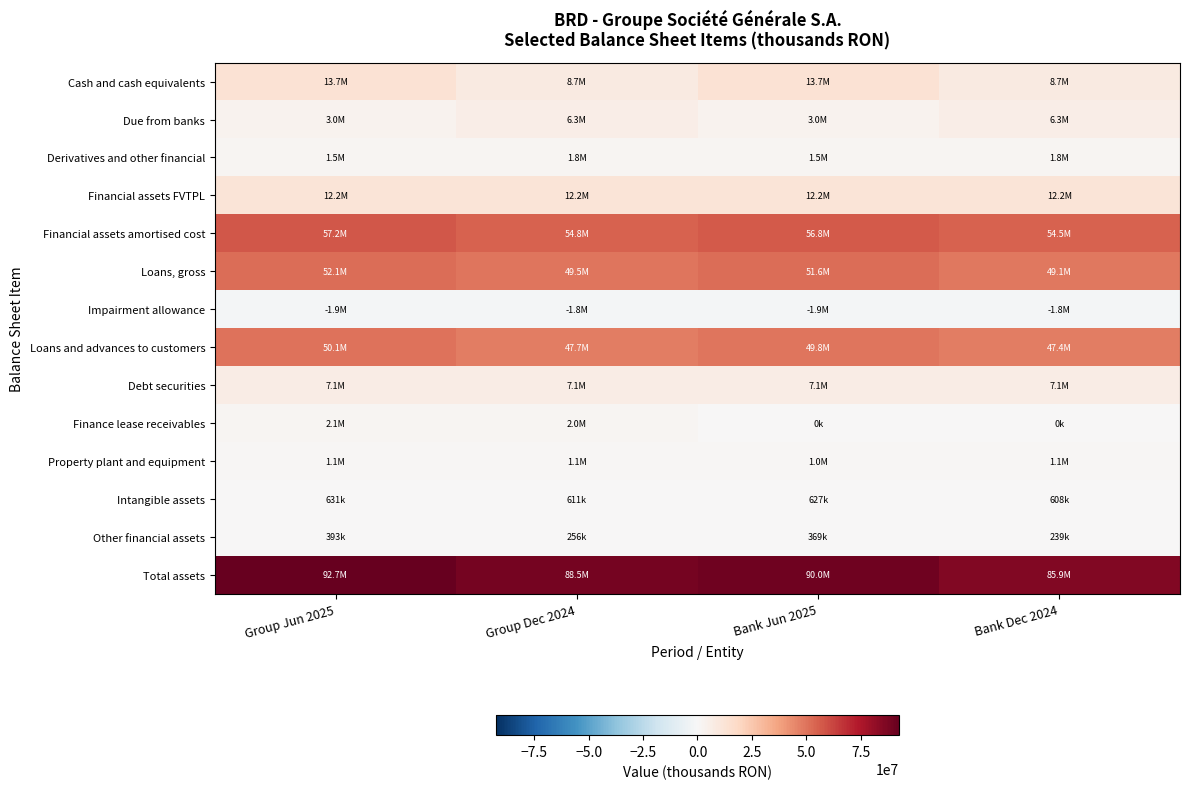

Between Group Dec 2024 and Bank Dec 2024, which is larger?

Group Dec 2024